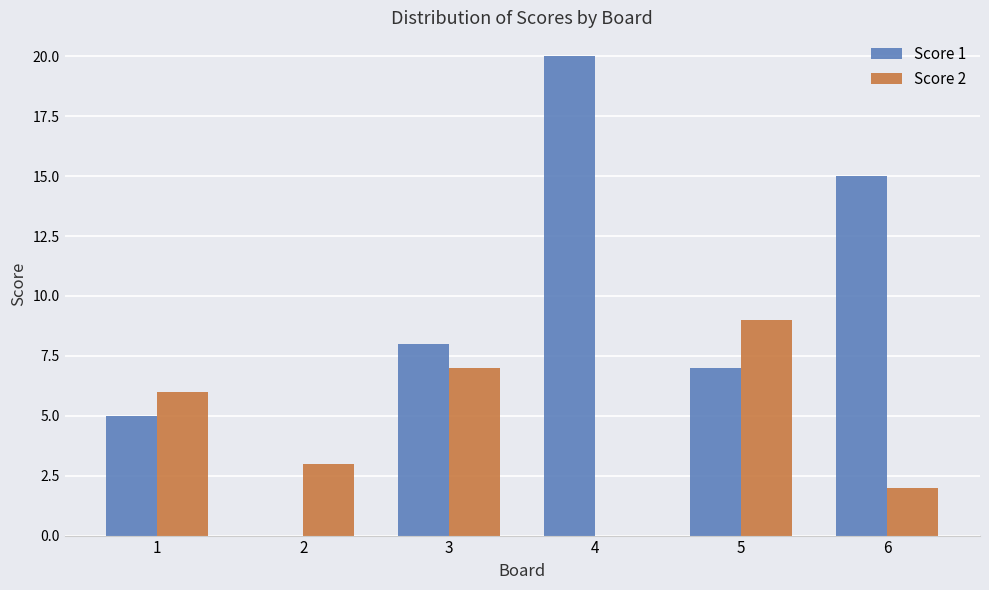

Count the Score 2 values in the range 2 to 7.

4